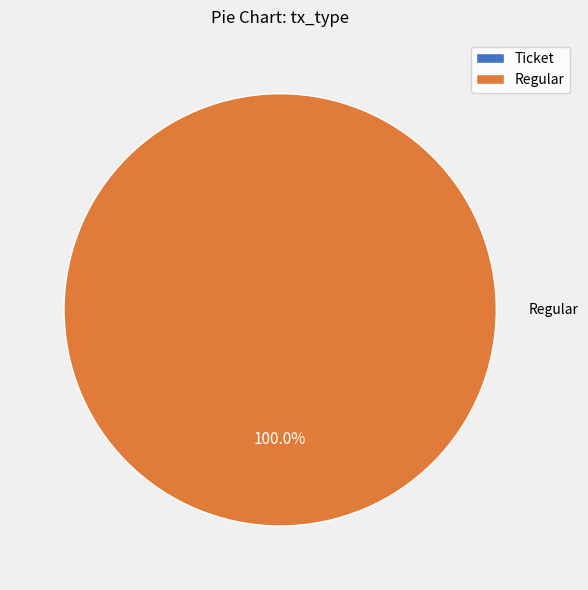

To the nearest percent, what is the difference between the Ticket and Regular slice percentages?

100%